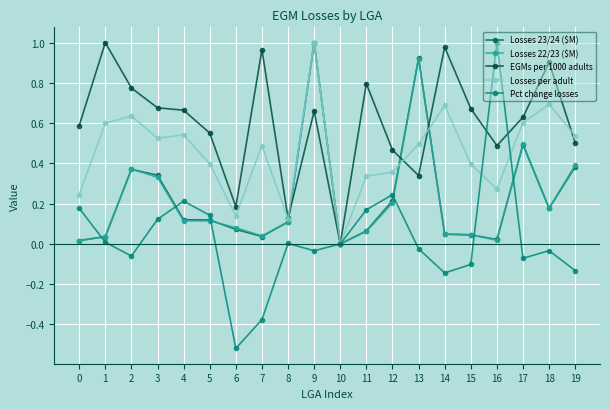

Which series ends up on top after the final intersection of Losses 22/23 ($M) and Losses 23/24 ($M)?

Losses 22/23 ($M)